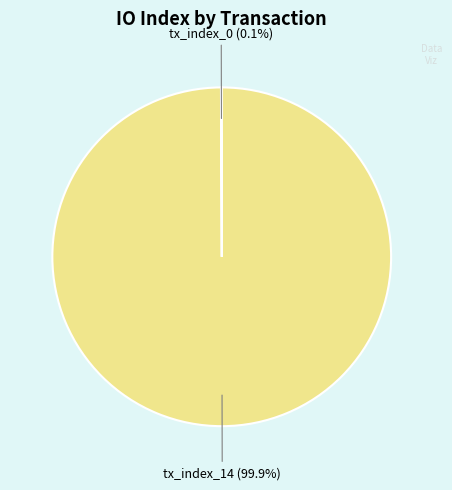

Is there a majority slice in this chart?

Yes